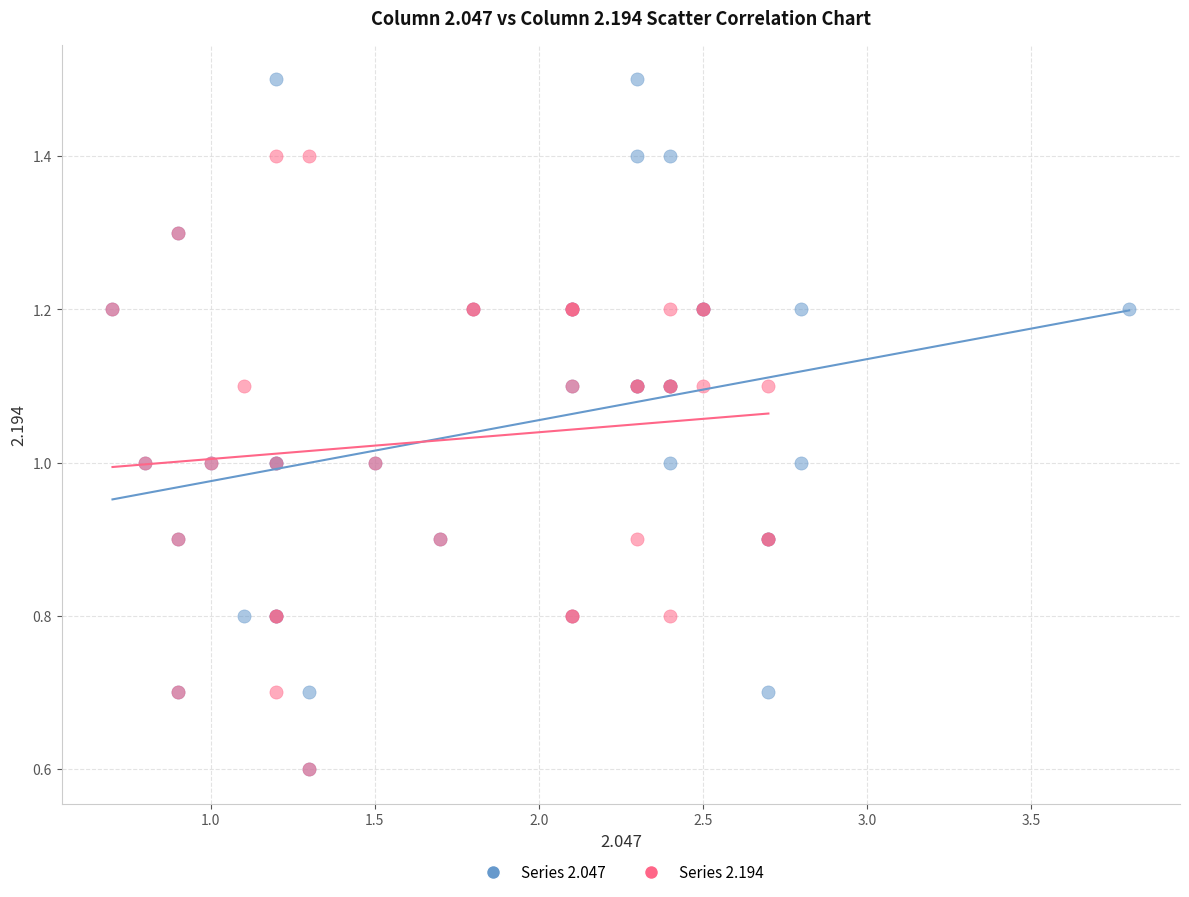

Which series has the largest Y range (max minus min)?

Series 2.047